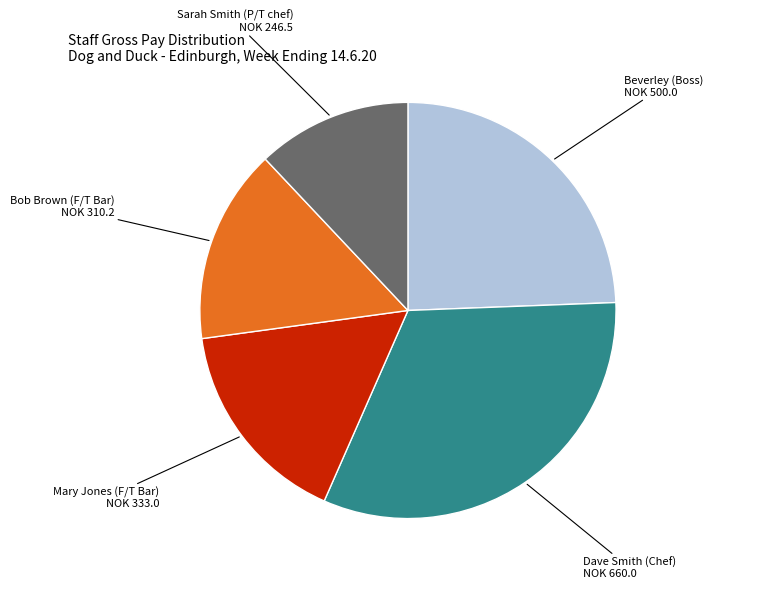

Is there a majority slice in this chart?

No